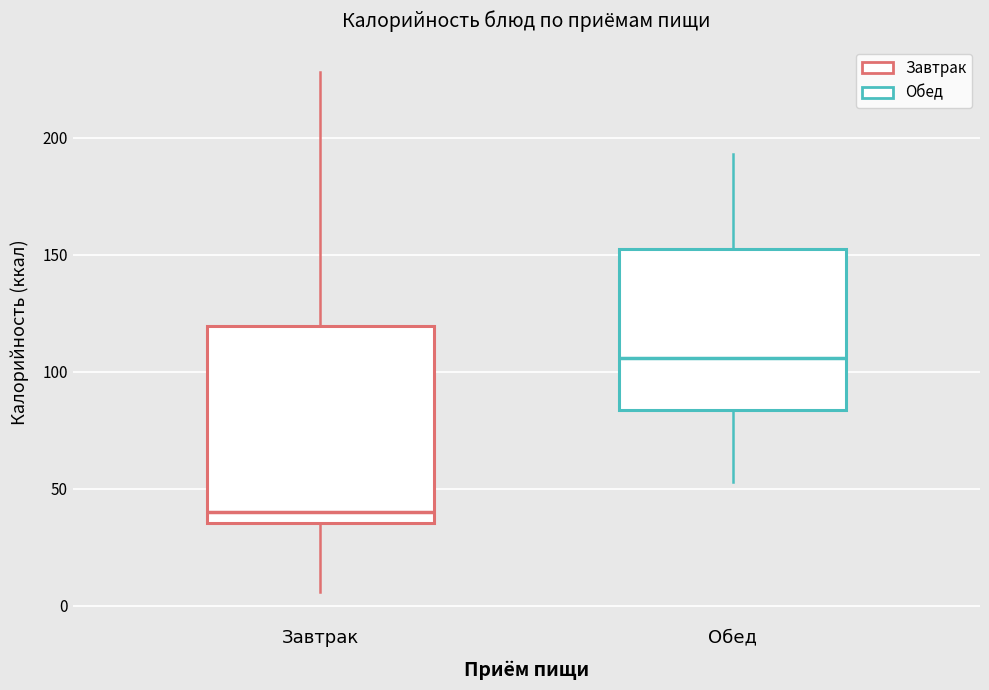

Which box is the tallest, from its lower edge to its upper edge?

Завтрак